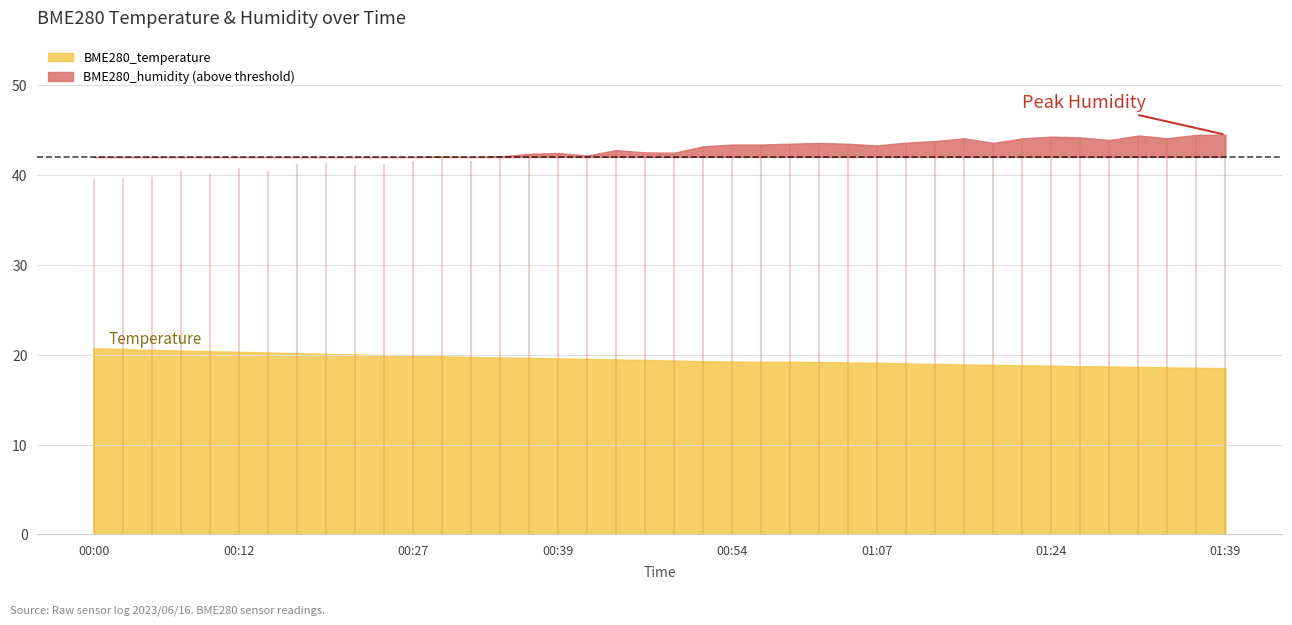

What is the label of the 29th point from the left?

01:10